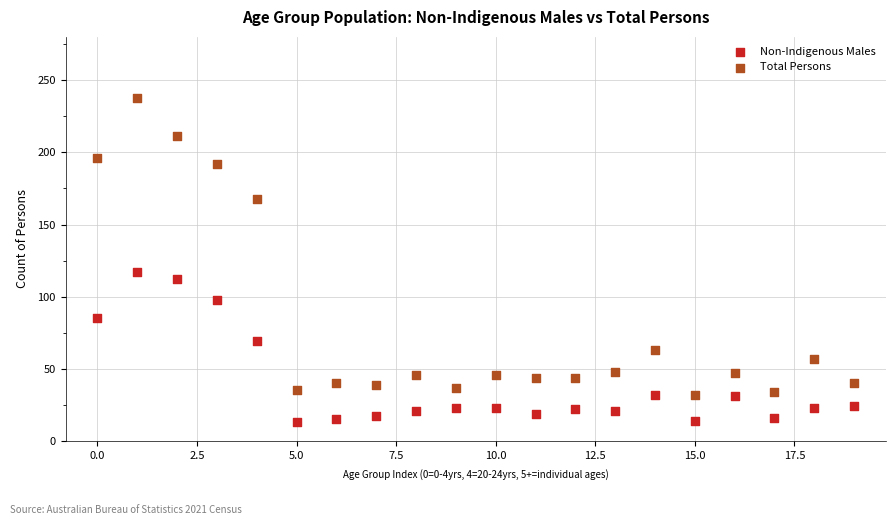

Which series contains the highest Y value?

Total Persons